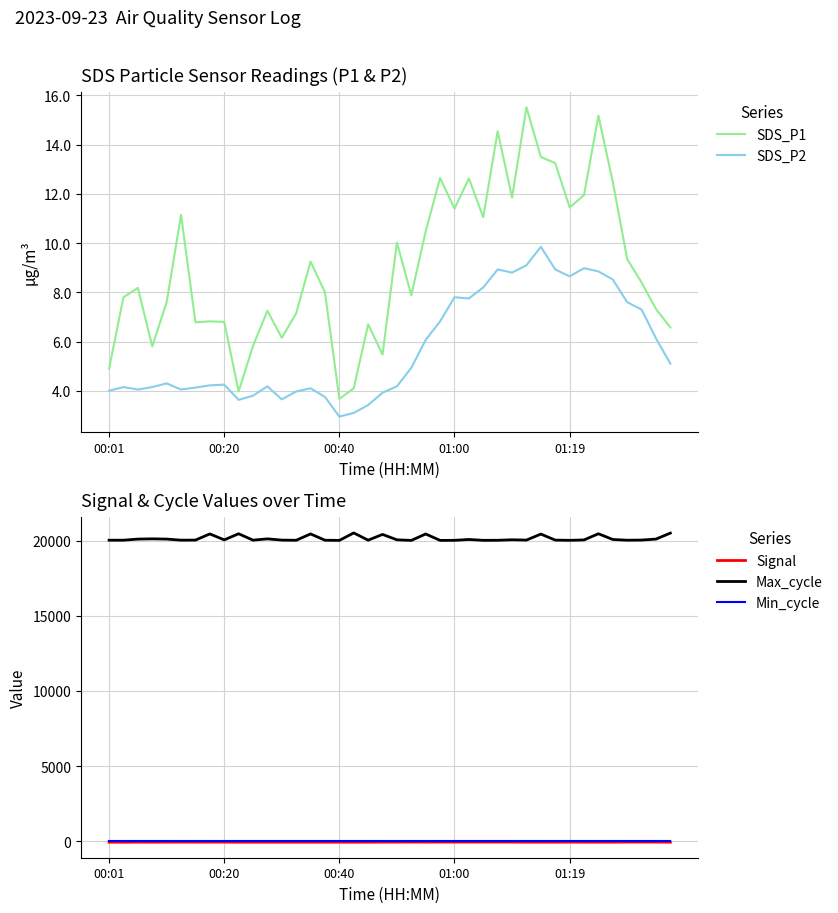

What is the difference between the maximum and minimum values in the Max_cycle series?

498